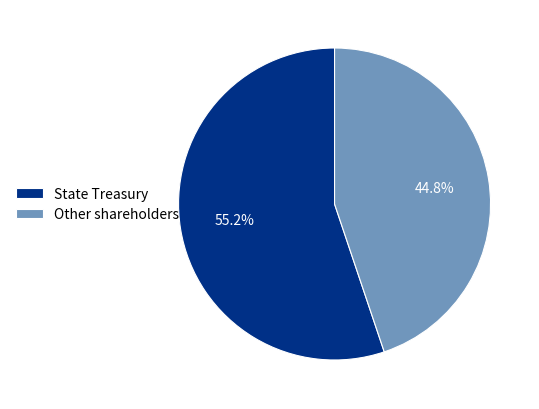

What portion of the pie excludes State Treasury?

44.8%